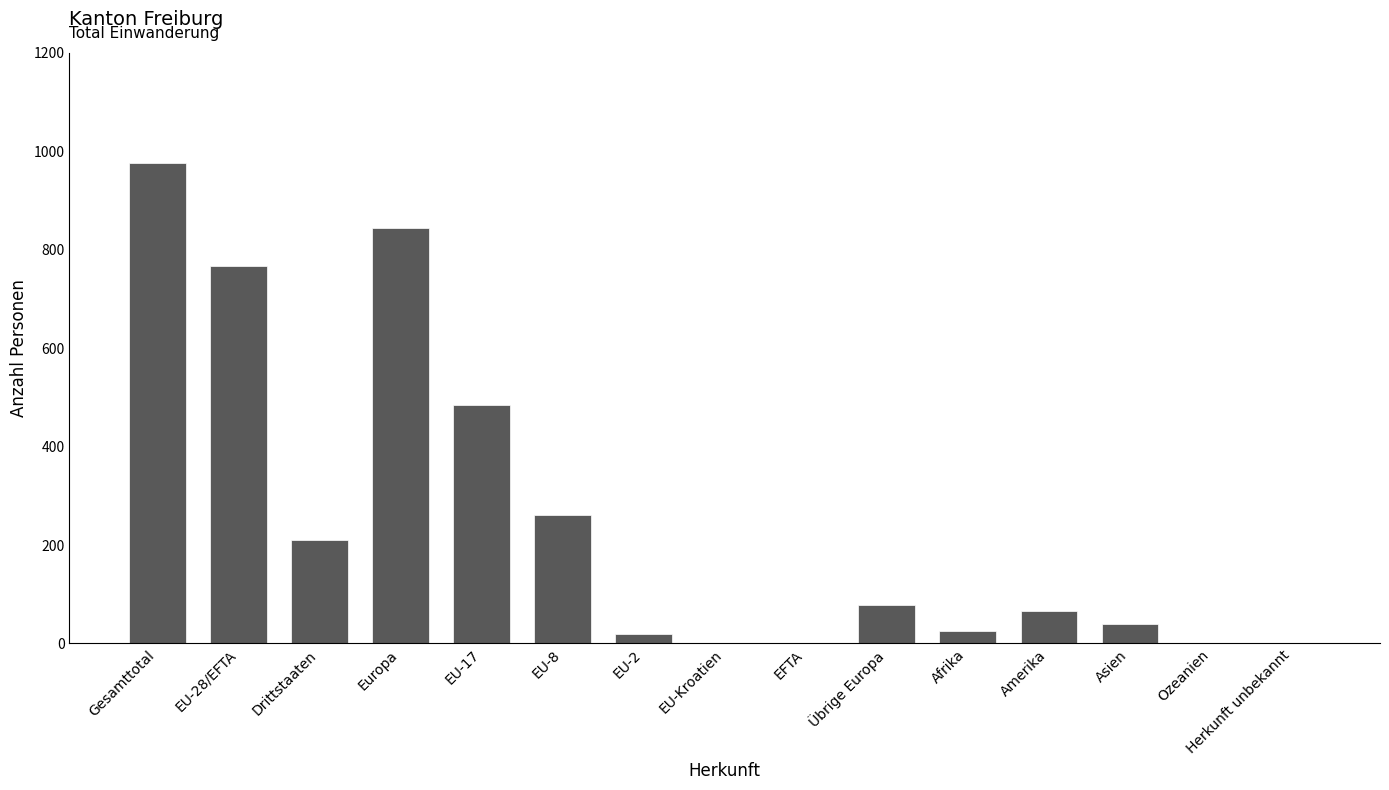

Which label corresponds to the largest value in the chart?

Gesamttotal